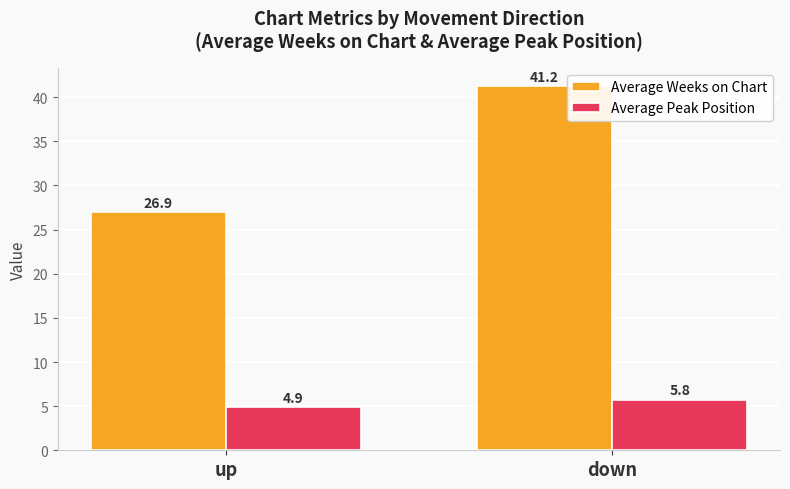

Which label corresponds to the largest value in the chart?

down